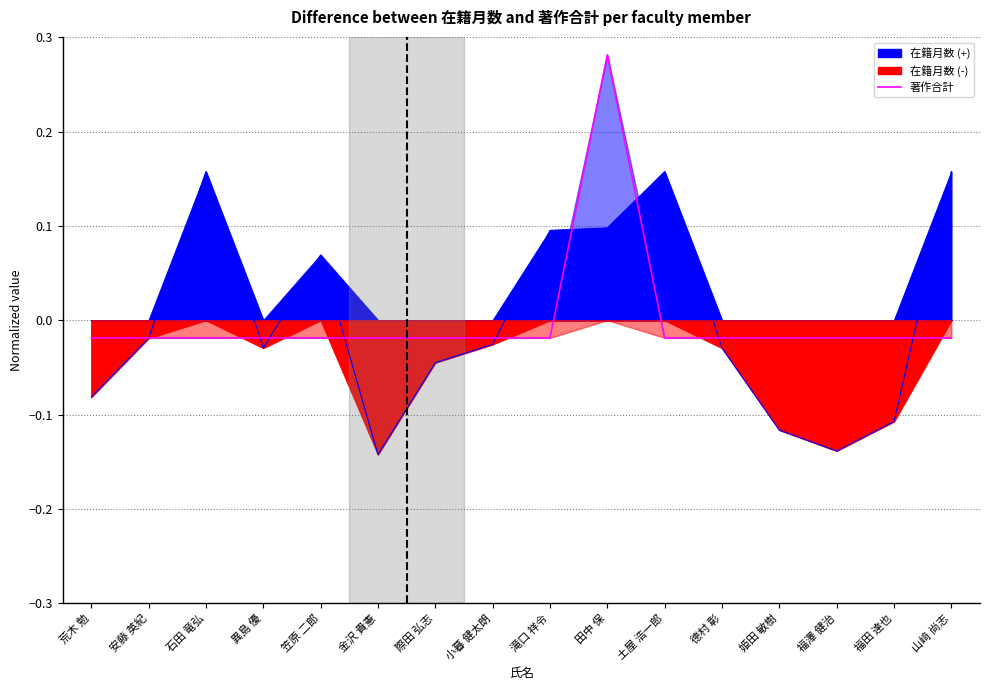

Reading left to right, transcribe all the data shown in this chart.

-0.0	-0.0	-0.0	-0.0	-0.0	-0.0	-0.0	-0.0	-0.0	0.3	-0.0	-0.0	-0.0	-0.0	-0.0	-0.0